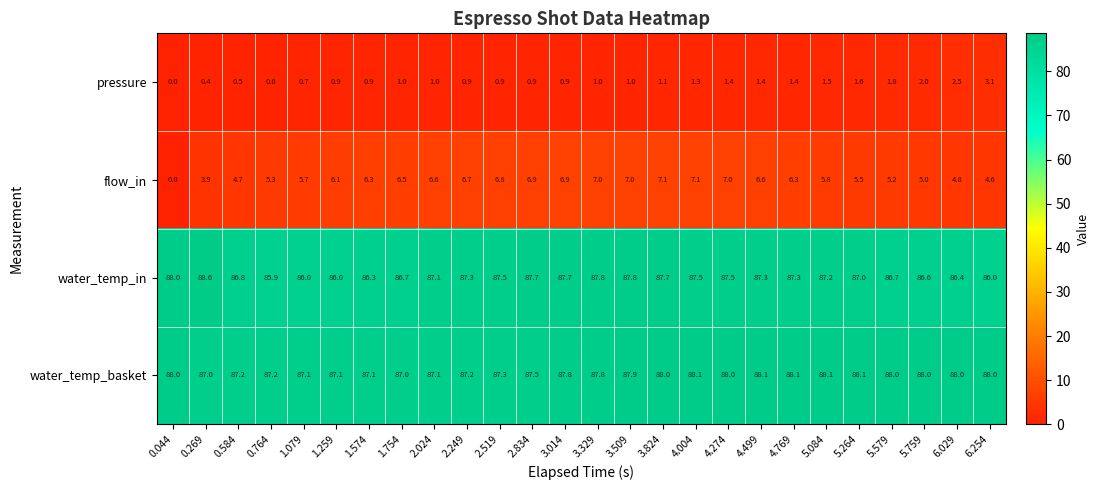

How many series are shown in this chart?

4